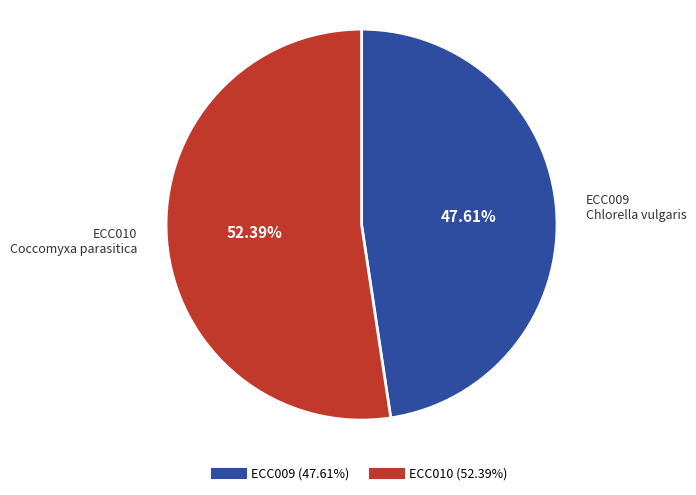

To the nearest percent, what percentage of the pie is ECC009?

48%